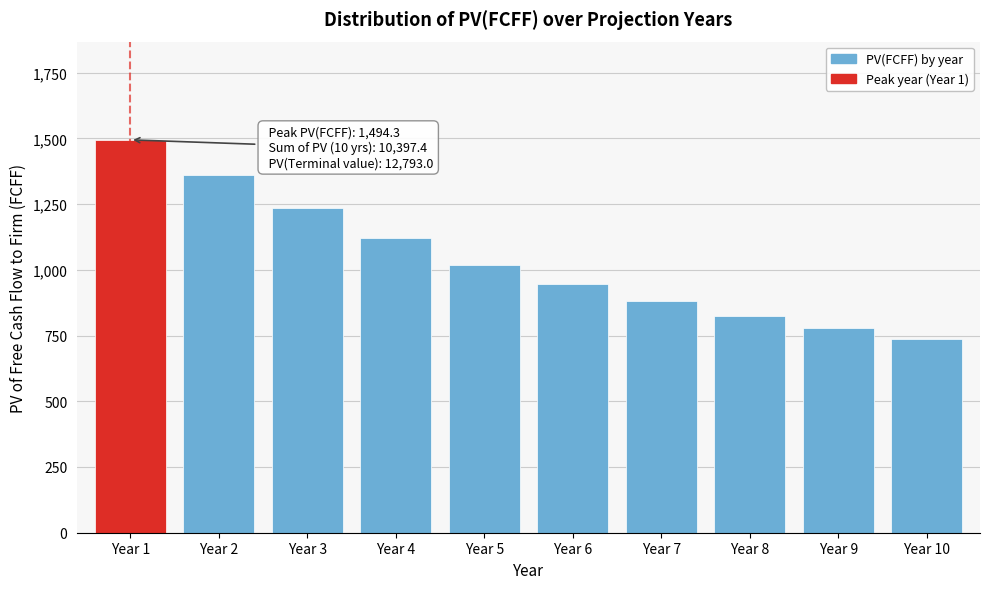

Reading left to right, what are all the values shown in this chart?

1494.3	1359.3	1235.7	1122.5	1018.9	945.0	881.1	825.8	778.0	736.8